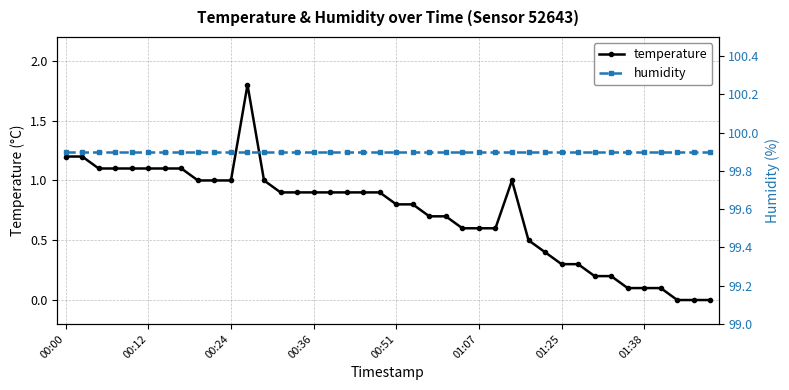

What is the total value across all series at 00:00?

101.1